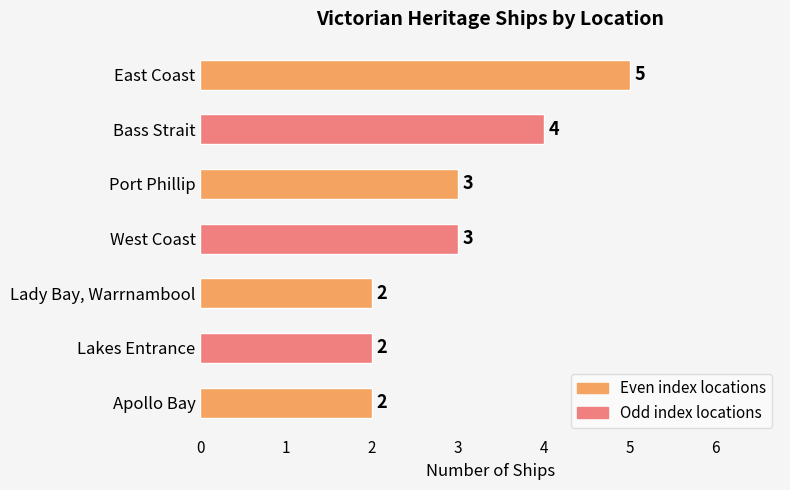

Read the value at Port Phillip.

3